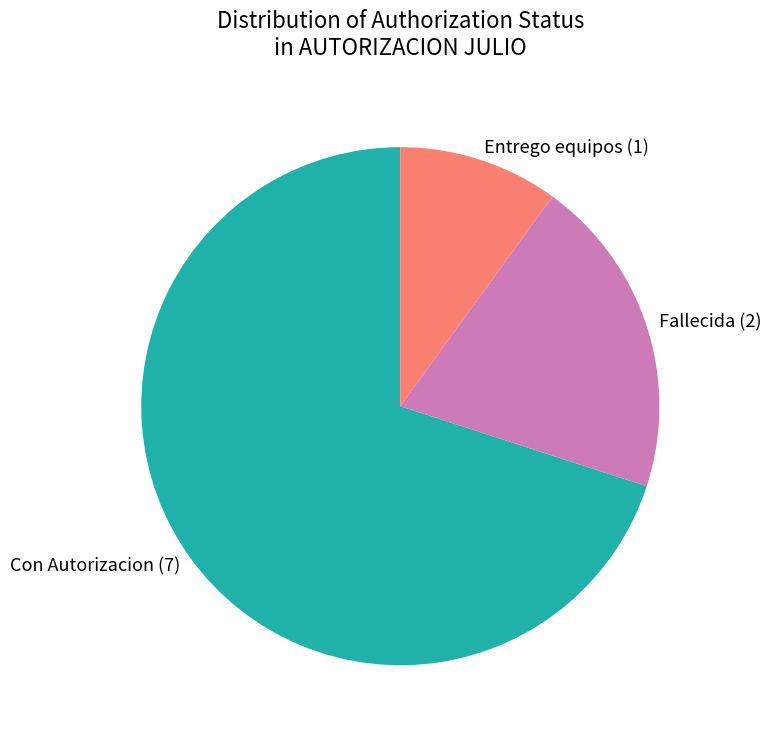

Rank the categories by value from lowest to highest.

Entrego equipos, Fallecida, Con Autorizacion